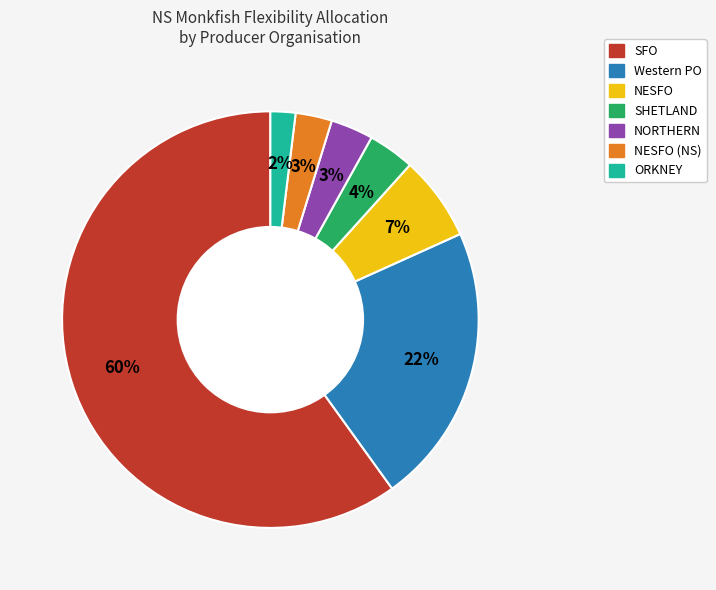

Is there any slice that represents more than half of the pie?

Yes